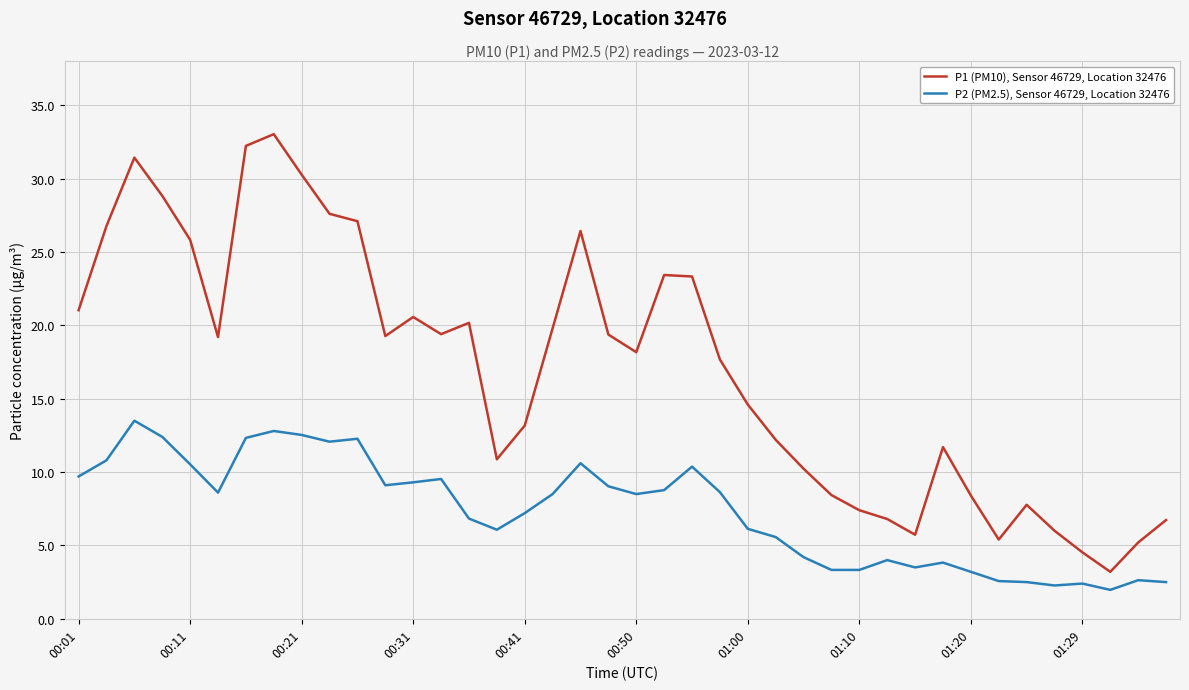

True or false: P2 (PM2.5), Sensor 46729, Location 32476 and P1 (PM10), Sensor 46729, Location 32476 intersect in this chart.

False